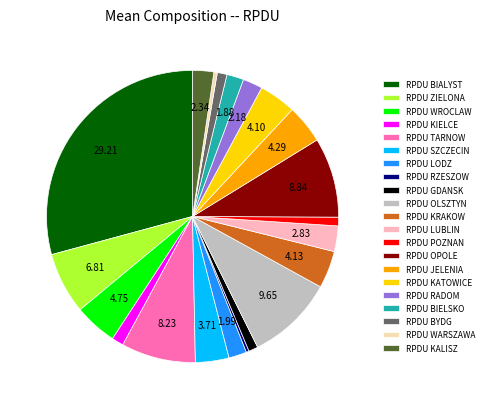

How many segments does this pie chart have?

21